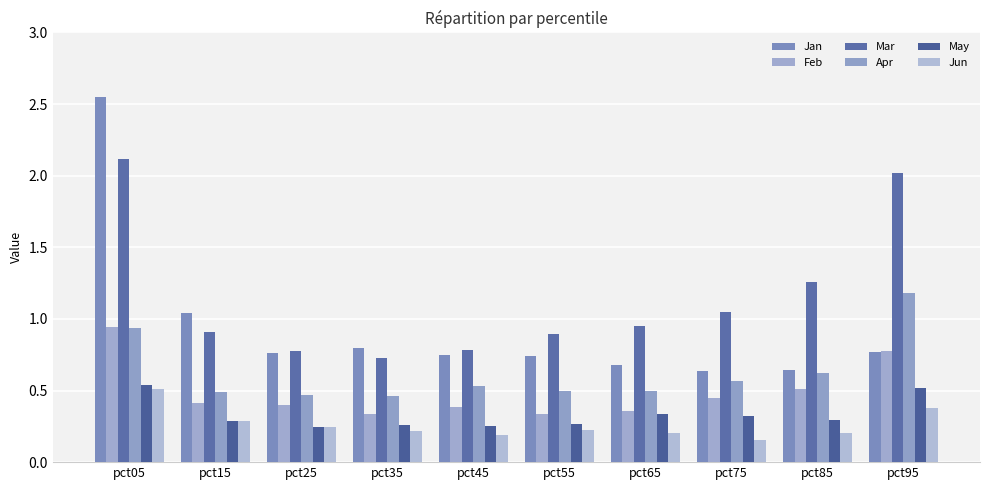

At pct95, list the series in order from largest to smallest.

Mar, Apr, Feb, Jan, May, Jun